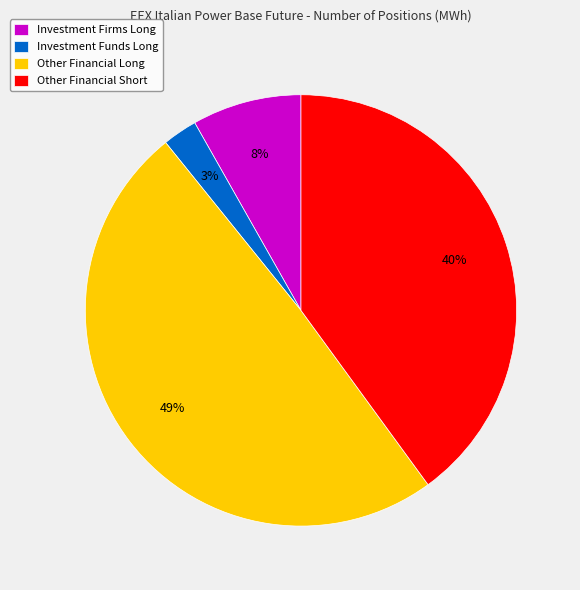

Do Investment Firms Long and Other Financial Long together represent more than half of the pie?

Yes